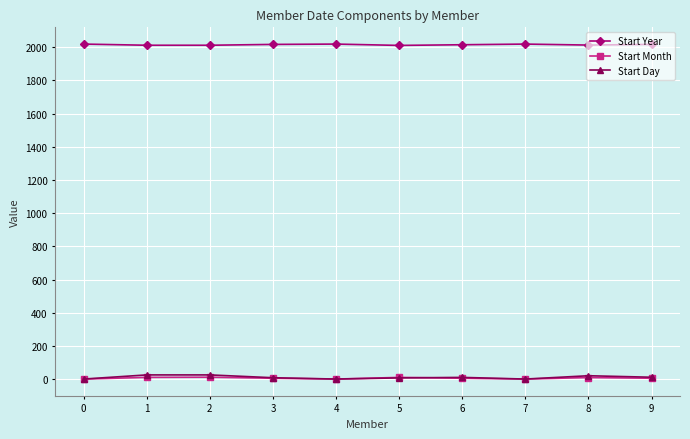

What is the average value of the Start Year series?

2015